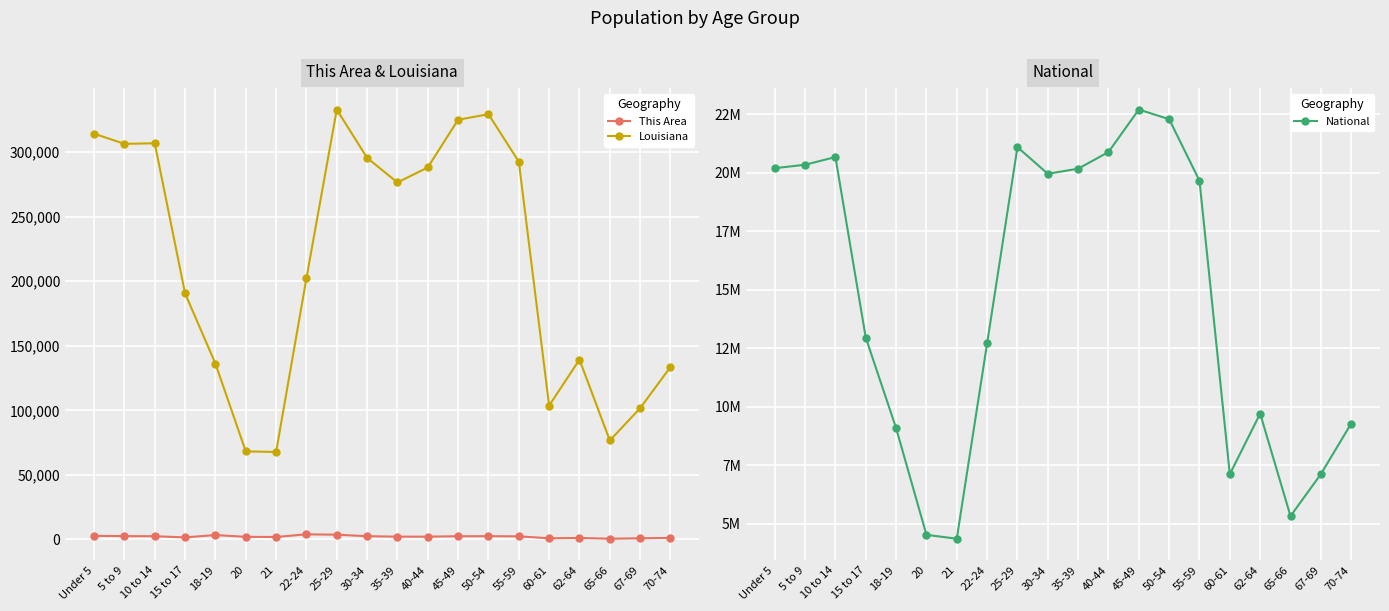

How many interior local peaks does the Louisiana series have?

4